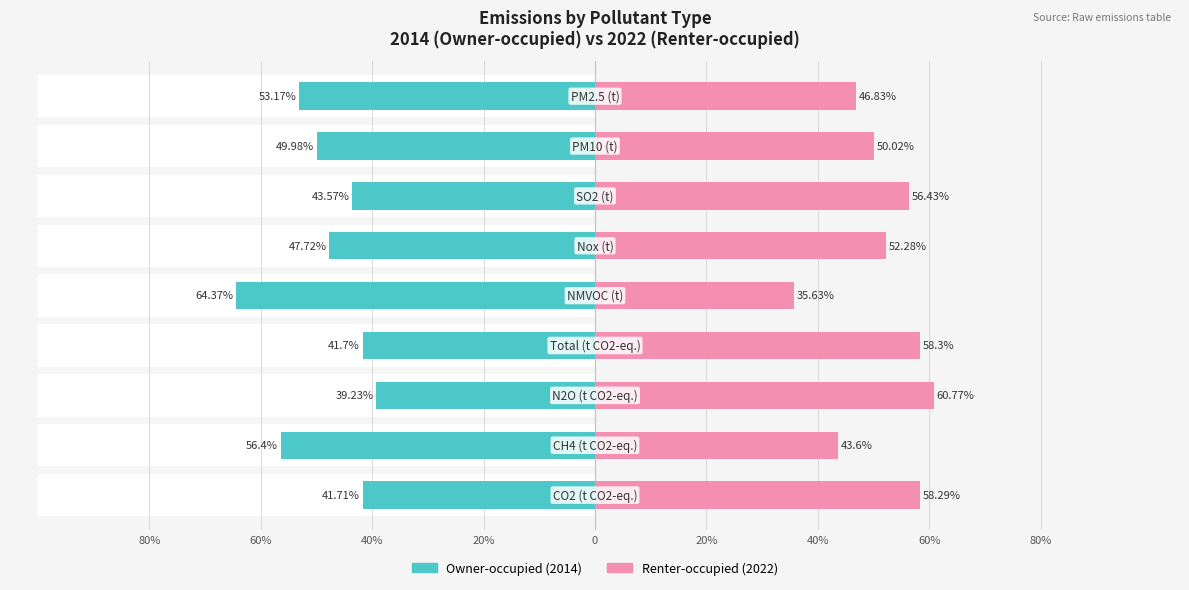

Which series has the largest range (max minus min)?

Owner-occupied (2014)